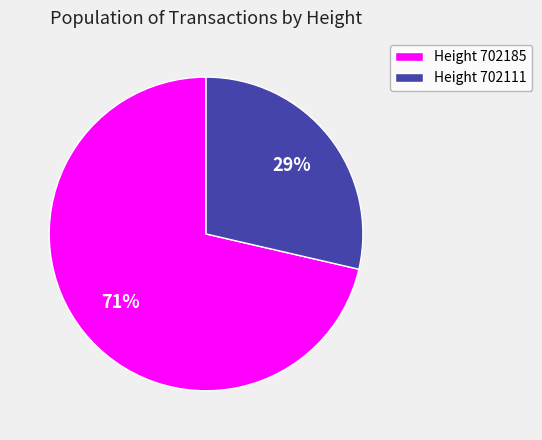

How many segments does this pie chart have?

2